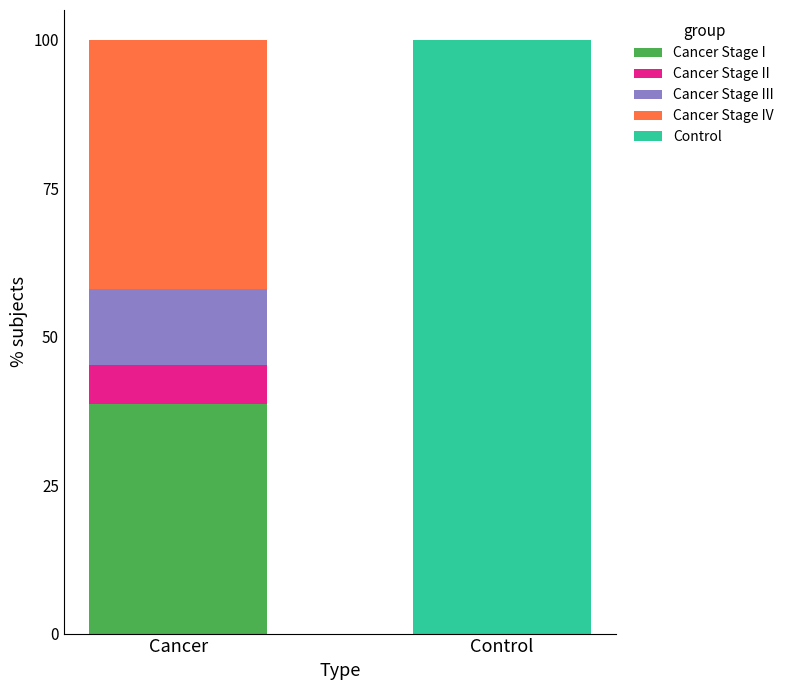

What are all the series names shown in the legend?

Cancer Stage I, Cancer Stage II, Cancer Stage III, Cancer Stage IV, Control